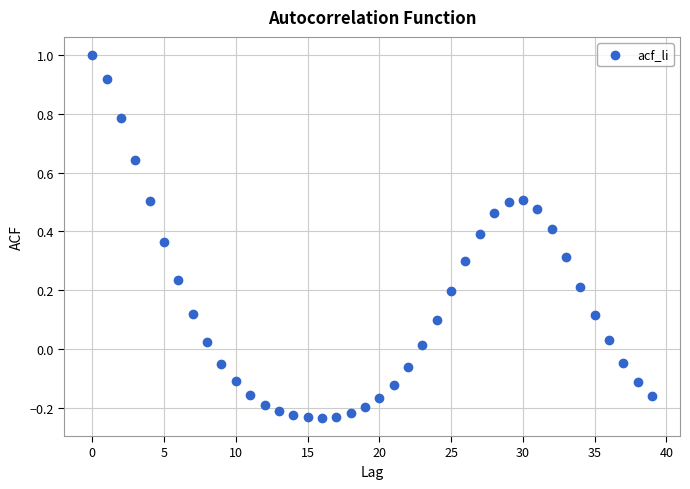

What is the range of Y values (max minus min)?

1.2